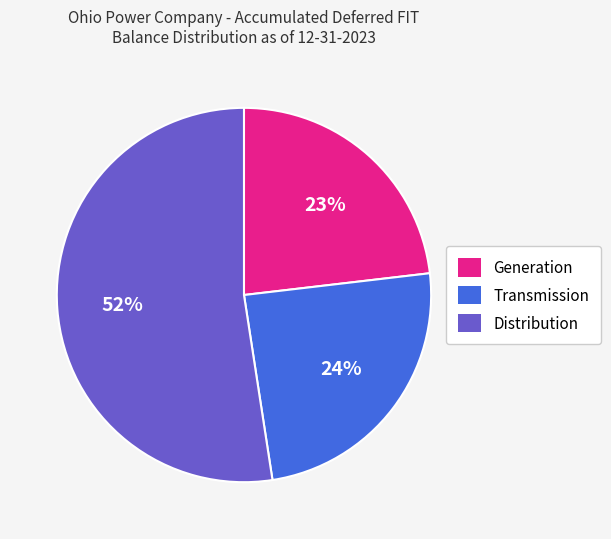

To the nearest percent, what is the average slice percentage?

33%